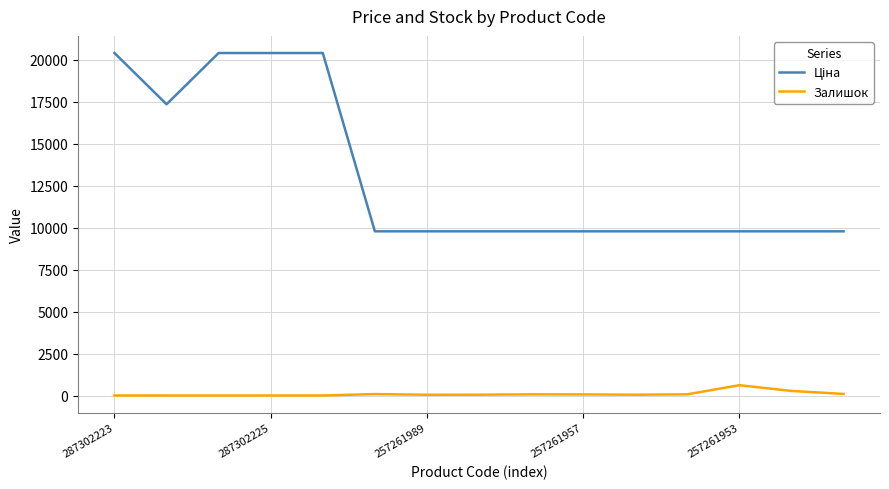

What is the greatest value displayed?

20407.8